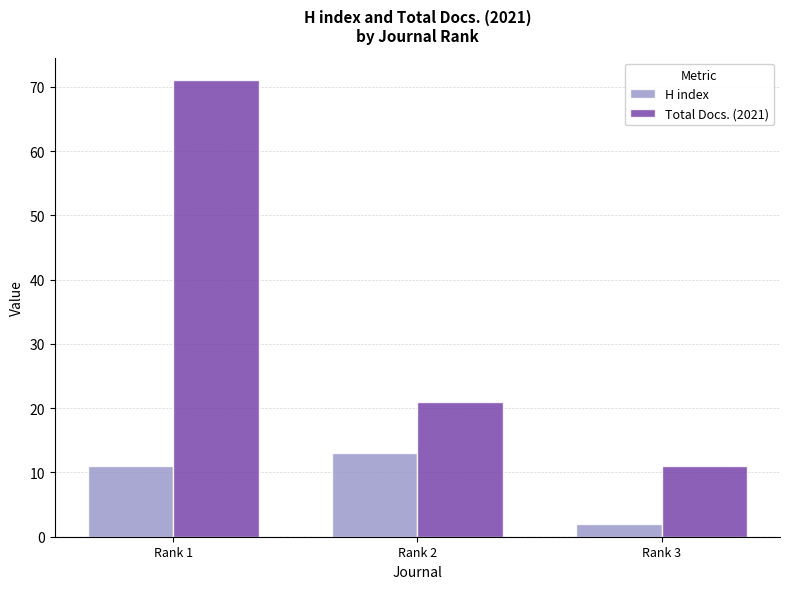

True or false: Total Docs. (2021) has a value of 21 at Rank 2.

True